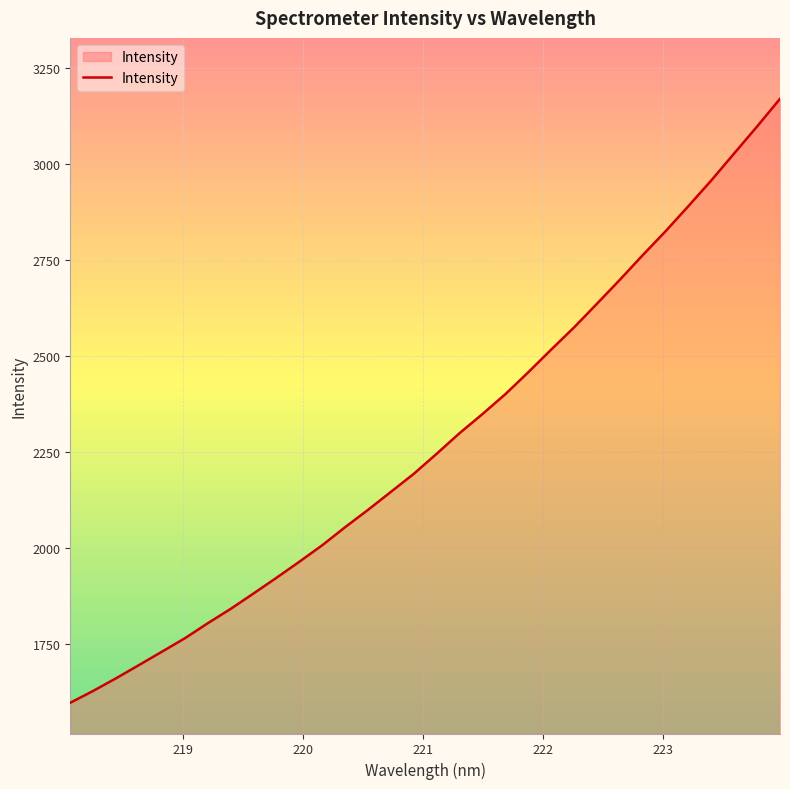

What is the difference between the maximum and minimum values?

1570.4